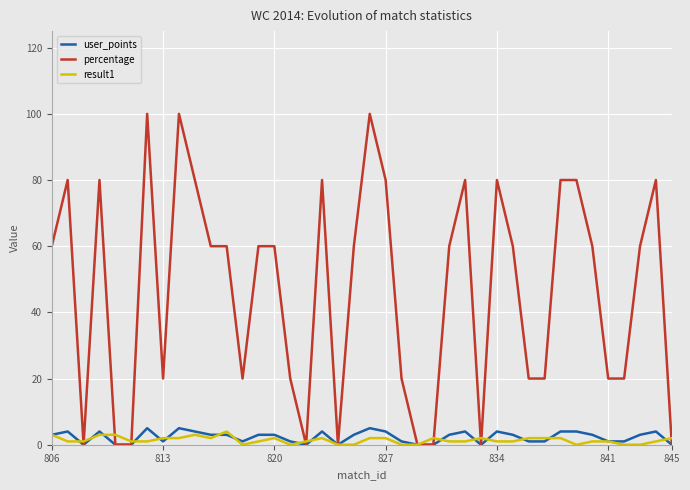

What is the sum of all user_points values?

93